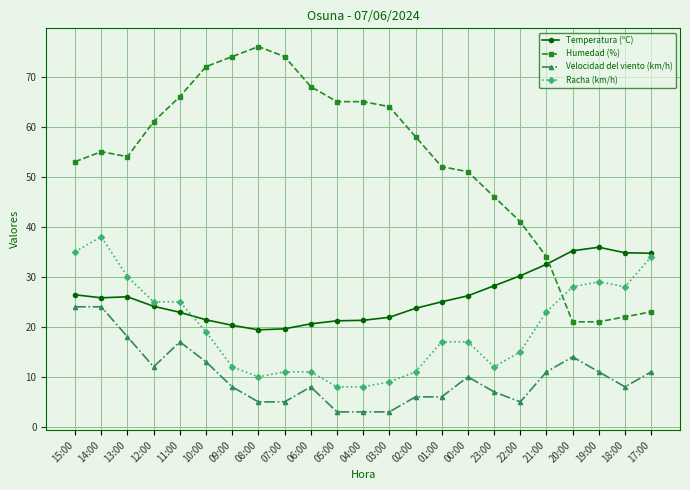

Is the value of Racha (km/h) at 13:00 greater than the value of Temperatura (ºC) at 14:00?

Yes